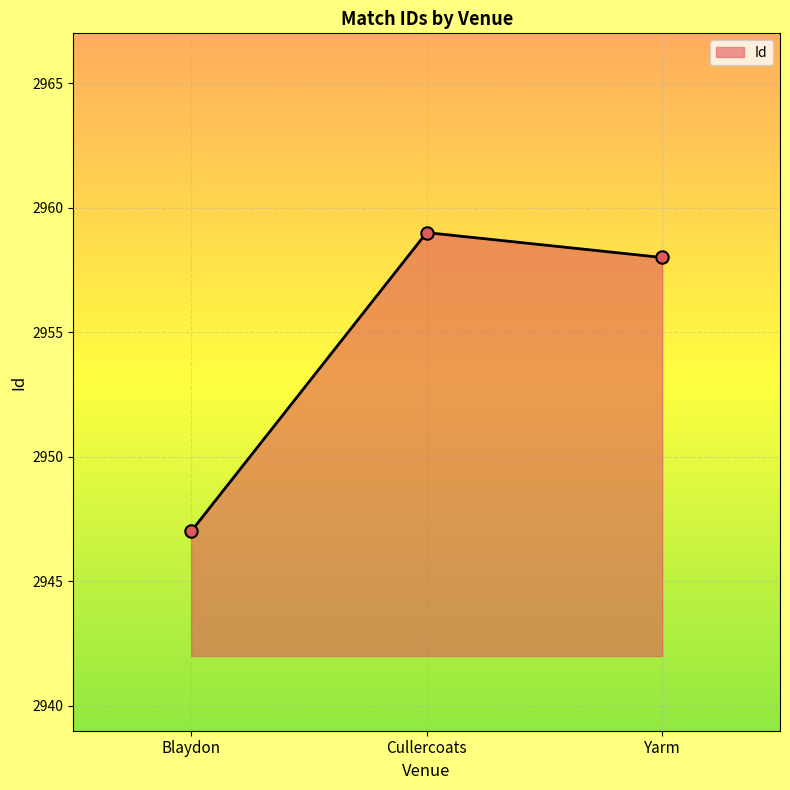

What is the change in value from Blaydon to Yarm?

+11